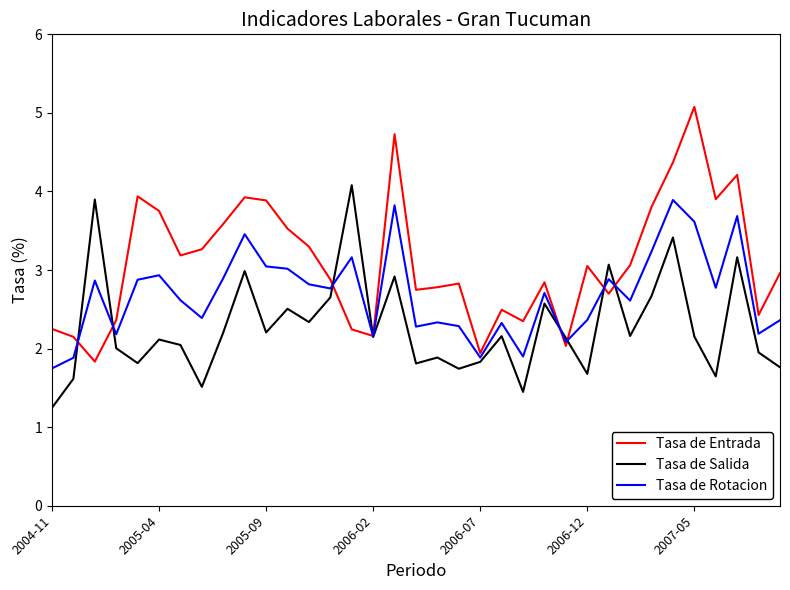

Rank the series by their average value, from lowest to highest.

Tasa de Salida, Tasa de Rotacion, Tasa de Entrada